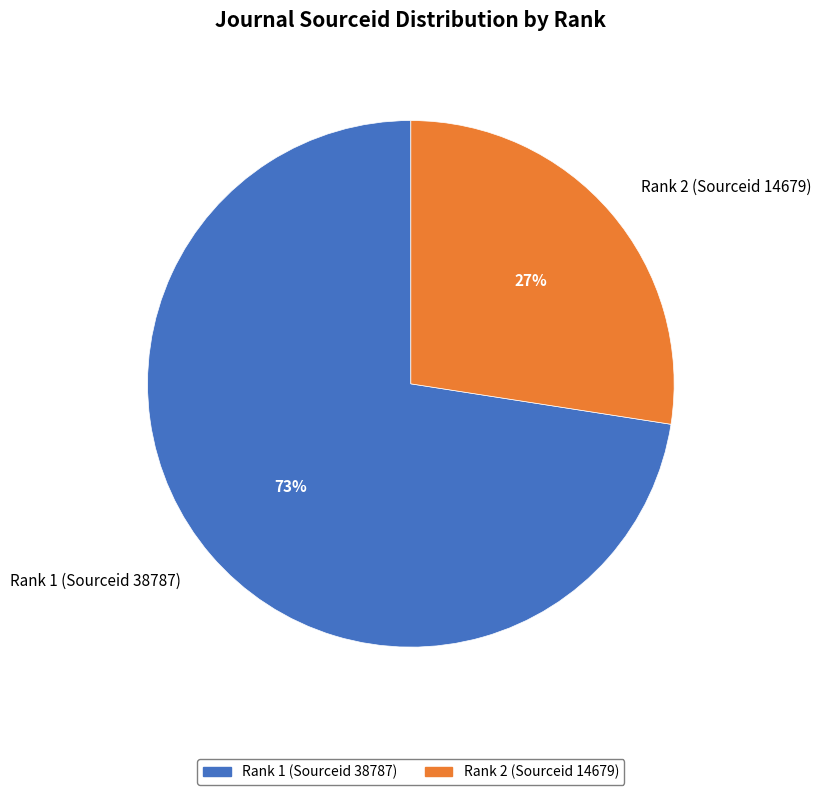

Which has a higher value, Rank 2 (Sourceid 14679) or Rank 1 (Sourceid 38787)?

Rank 1 (Sourceid 38787)